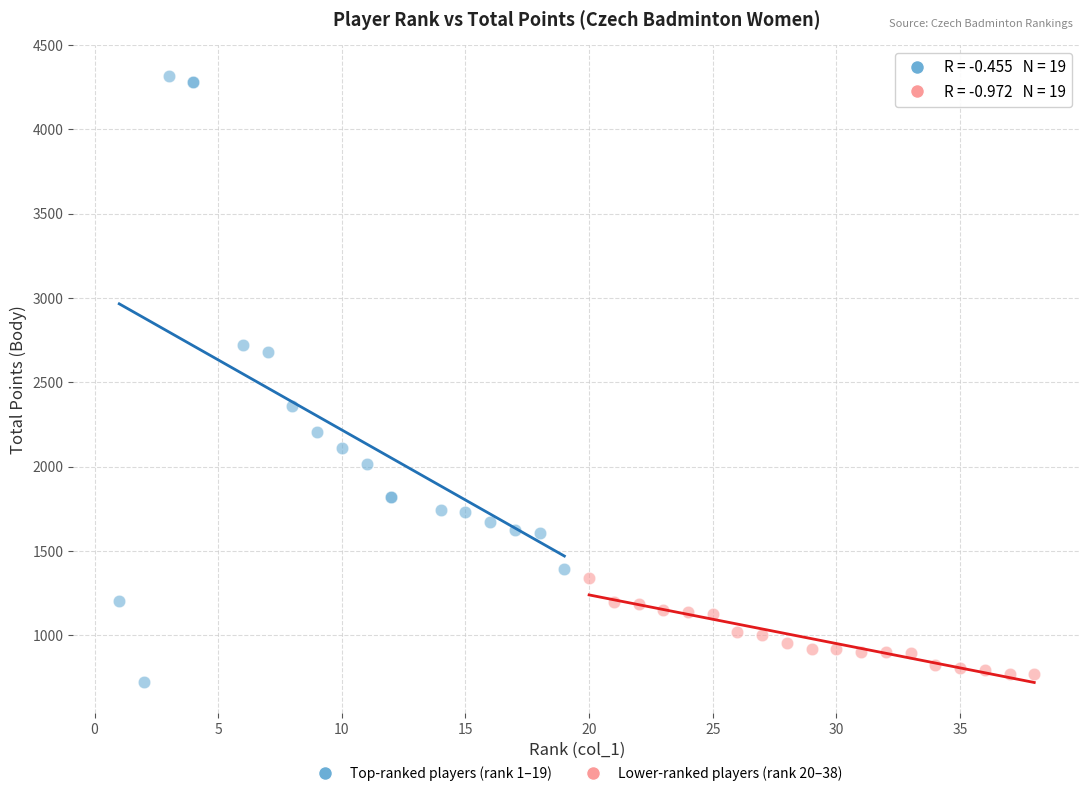

What are all the series names shown in the legend?

Top-ranked players (rank 1–19), Lower-ranked players (rank 20–38)